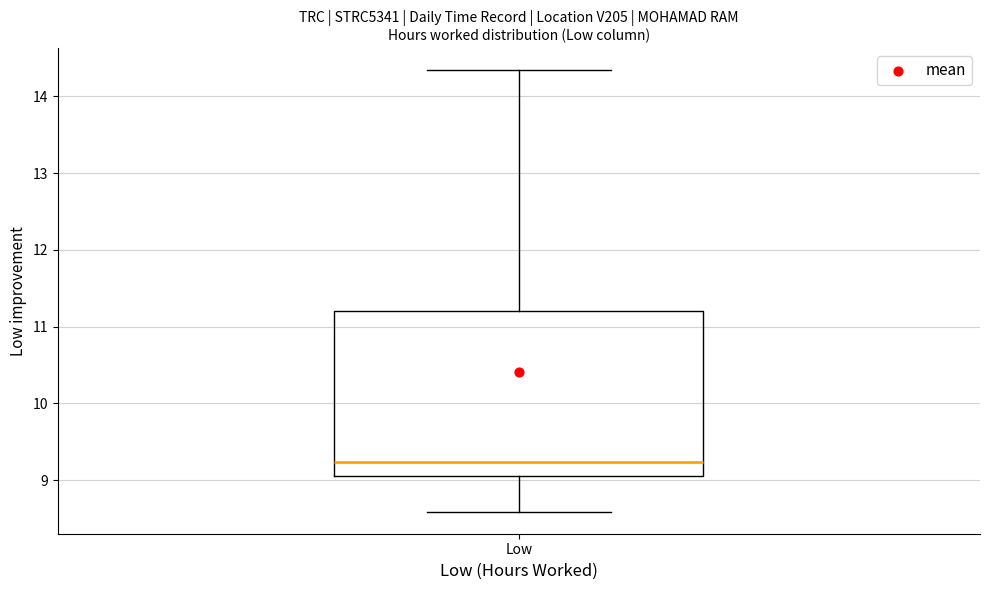

Transcribe this box plot: give where the median line is, the range the box spans, and where the two whiskers end, as read against the y-axis. The values are not printed on the chart, so give them approximately, as read against the axis.

median 9.2, box 9.1 to 11.2, whiskers 8.6 to 14.3